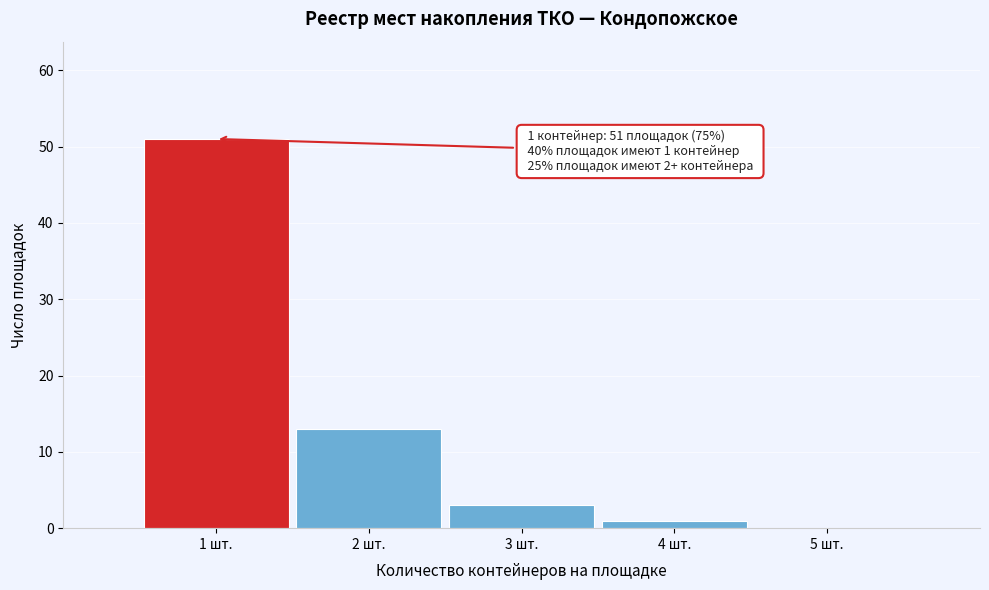

Over which range of the x-axis is the bar tallest?

0.5 to 1.5